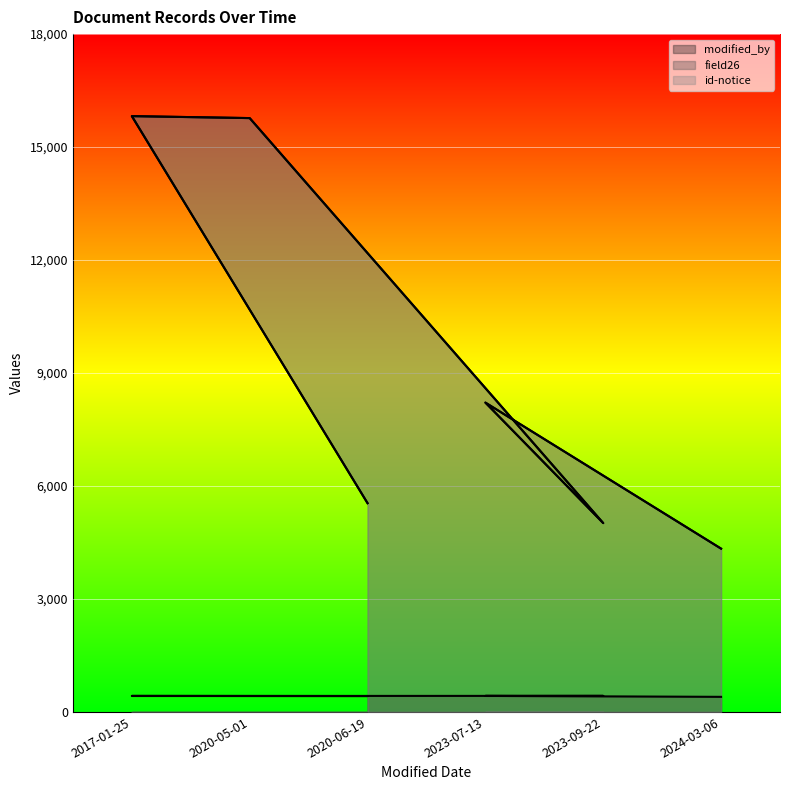

What is the difference between the maximum and minimum values in the modified_by (line) series?

26